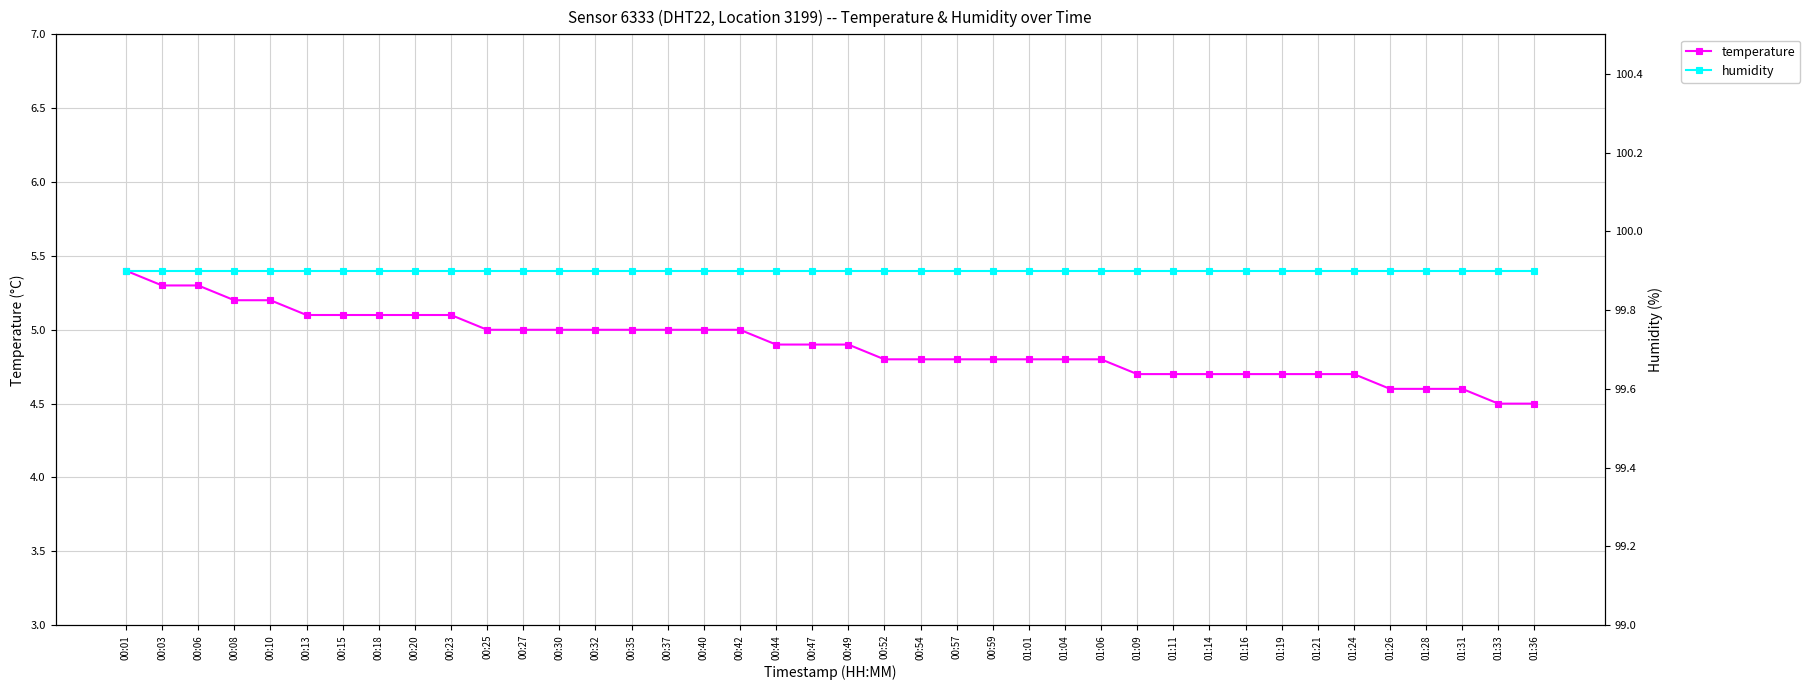

What is the average value of the temperature series?

4.9